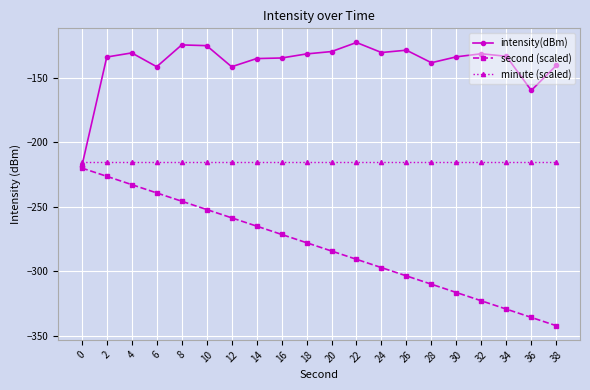

At which label is intensity(dBm) closest to -170?

36